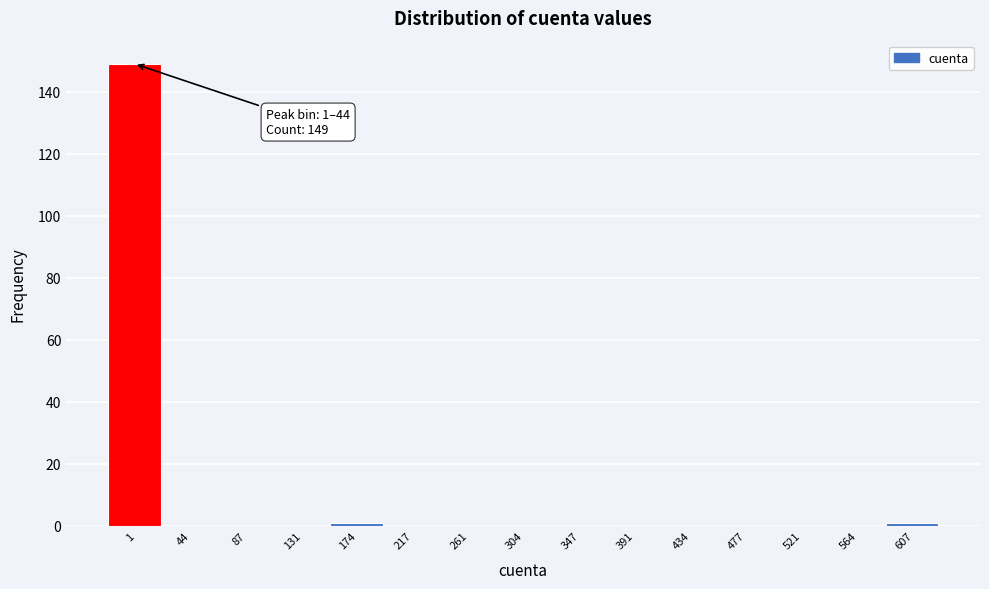

Reading left to right, list all the values displayed in this chart.

1=149	44=0	87=0	131=0	174=1	217=0	261=0	304=0	347=0	391=0	434=0	477=0	521=0	564=0	607=1